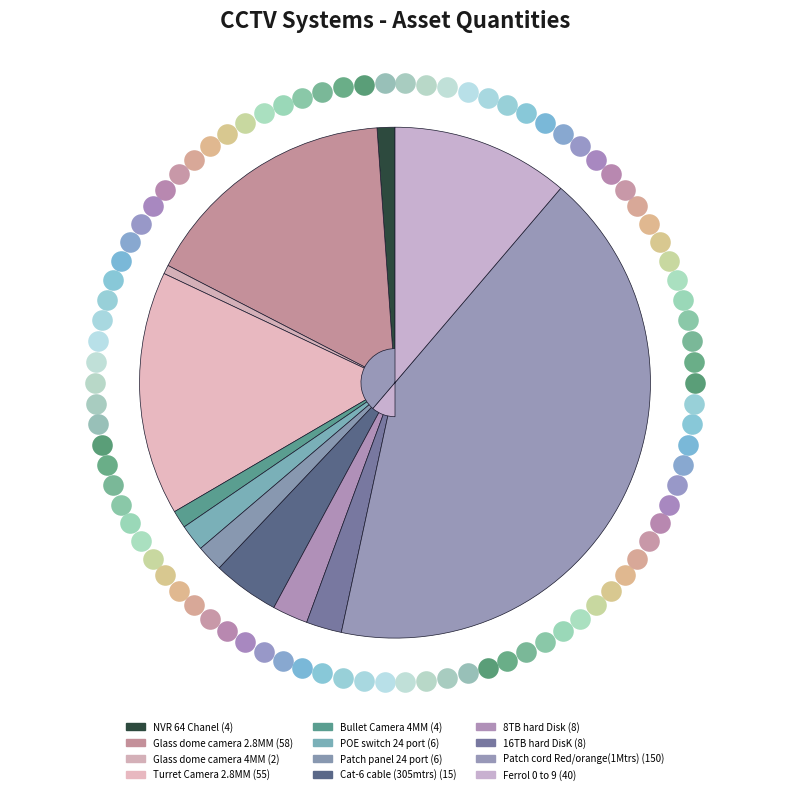

How many slices are in this pie chart?

12